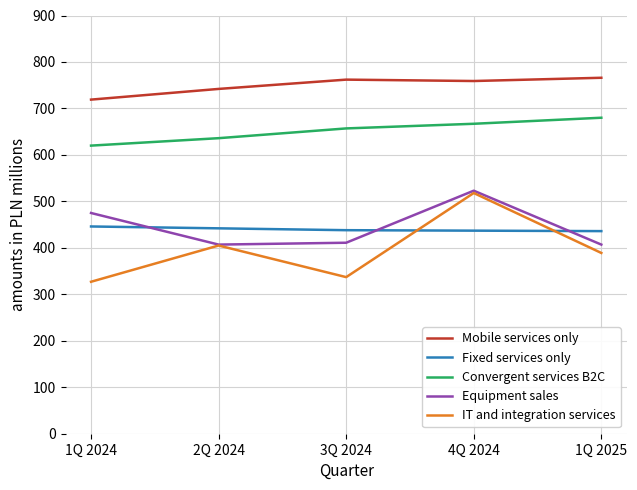

What is the average value of the Fixed services only series?

440